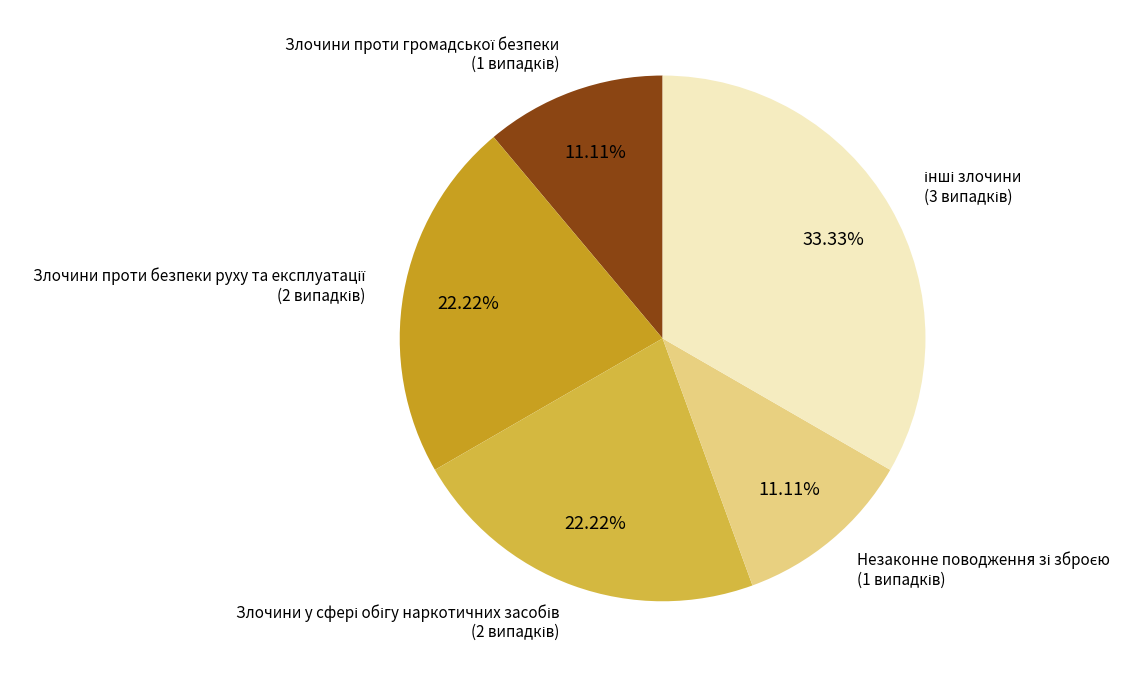

Is there any slice that represents more than half of the pie?

No